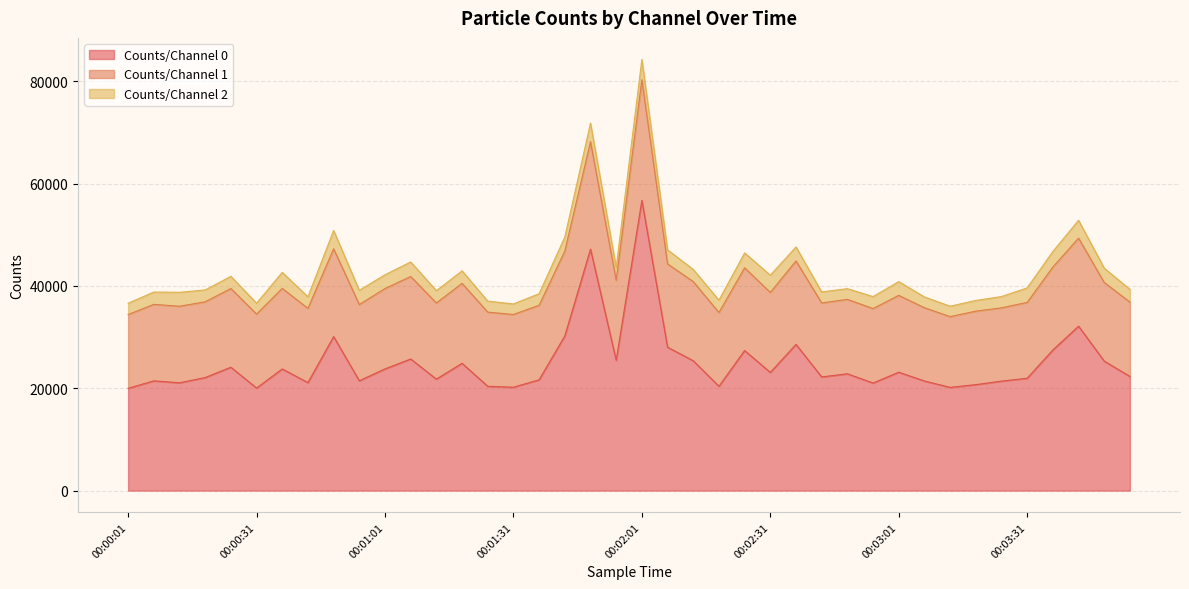

What are all the series names shown in the legend?

Counts/Channel 0, Counts/Channel 1, Counts/Channel 2